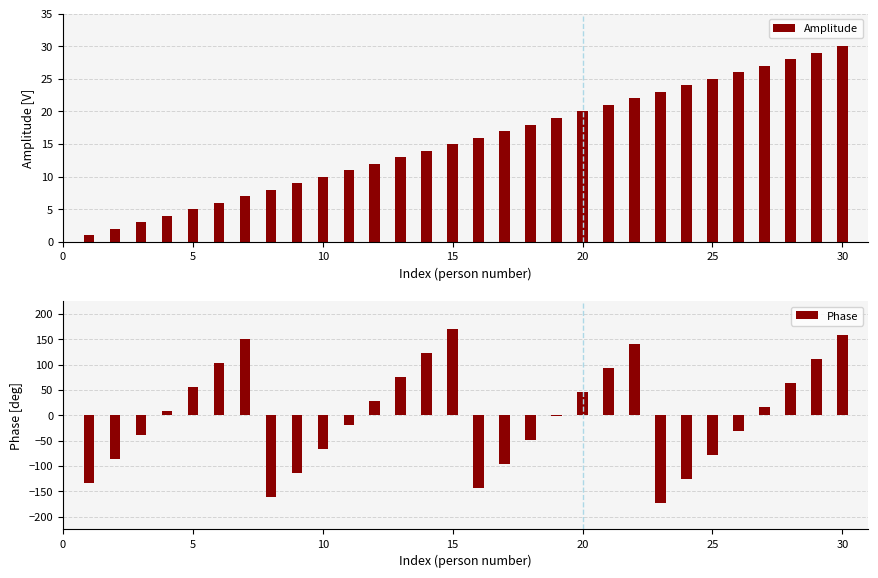

What is the sum of all Amplitude values?

465